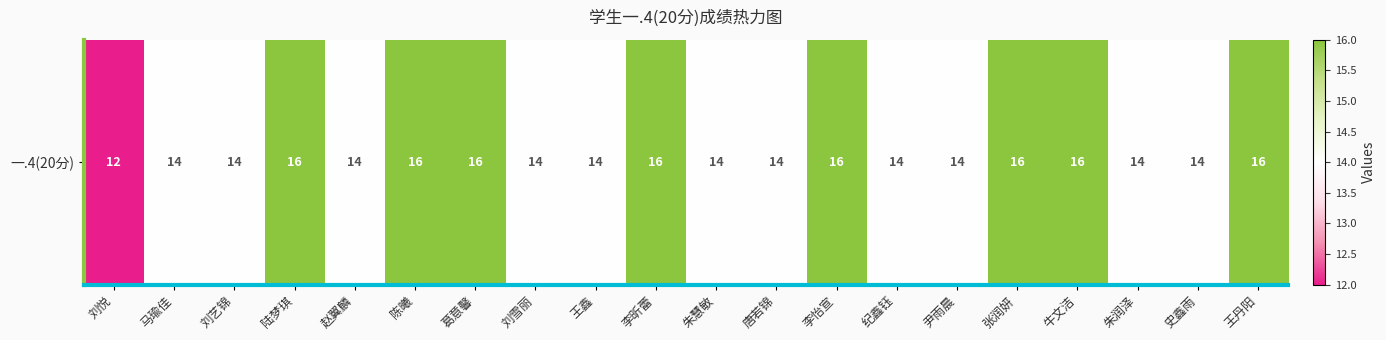

Between 朱润泽 and 刘艺锦, which is larger?

朱润泽